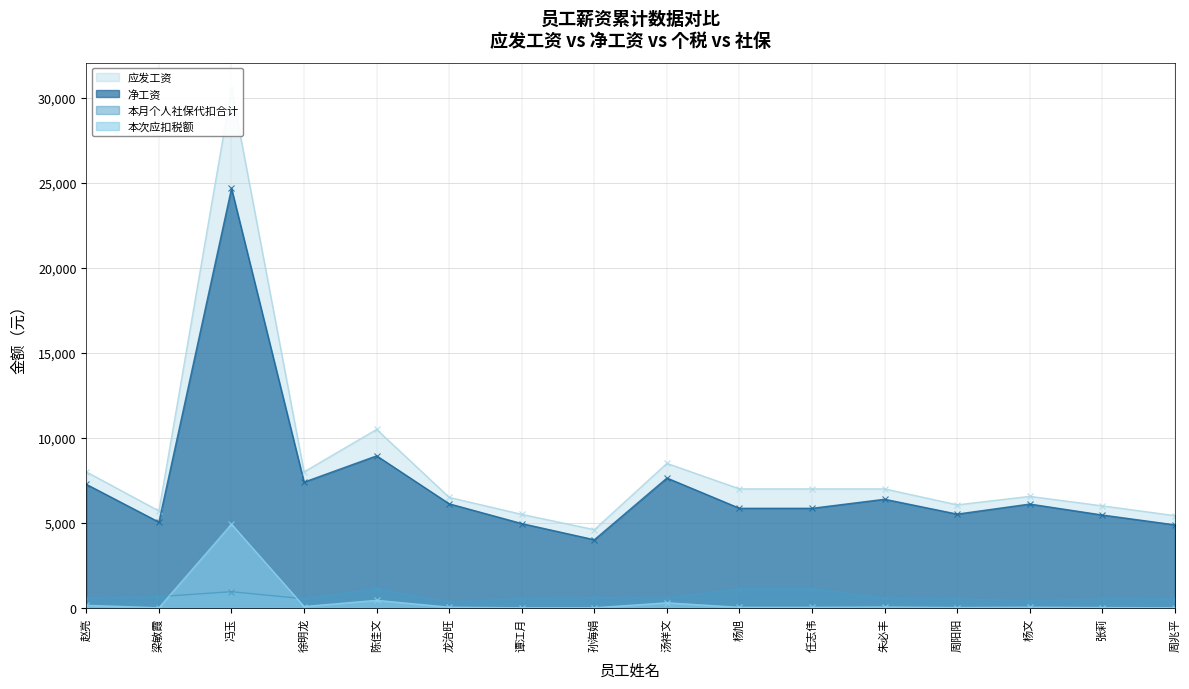

Reading left to right, list all the values displayed in this chart.

应发工资: 赵亮=8000.0	梁敏霞=5700.0	冯玉=30560.0	徐明龙=8000.0	陈佳文=10500.0	龙治旺=6500.0	谭江月=5500.0	孙海娟=4598.8	汤祥文=8500.0	杨旭=7000.0	任志伟=7000.0	朱必丰=7000.0	周阳阳=6060.0	杨文=6560.0	张莉=6000.0	周兆平=5425.0
净工资: 赵亮=7267.0	梁敏霞=5042.9	冯玉=24689.2	徐明龙=7396.7	陈佳文=8945.6	龙治旺=6121.8	谭江月=4957.6	孙海娟=4005.8	汤祥文=7639.4	杨旭=5857.5	任志伟=5857.5	朱必丰=6389.7	周阳阳=5514.9	杨文=6107.2	张莉=5460.8	周兆平=4882.4
本次应扣税额: 赵亮=144.7	梁敏霞=1.3	冯玉=4922.3	徐明龙=74.1	陈佳文=438.4	龙治旺=34.7	谭江月=0.0	孙海娟=0.0	汤祥文=293.3	杨旭=26.5	任志伟=26.5	朱必丰=43.0	周阳阳=15.9	杨文=34.2	张莉=14.2	周兆平=0.0
本月个人社保代扣合计: 赵亮=588.3	梁敏霞=655.8	冯玉=948.5	徐明龙=529.1	陈佳文=1116.0	龙治旺=343.5	谭江月=542.4	孙海娟=593.0	汤祥文=567.3	杨旭=1116.0	任志伟=1116.0	朱必丰=567.3	周阳阳=529.1	杨文=418.5	张莉=525.0	周兆平=542.6